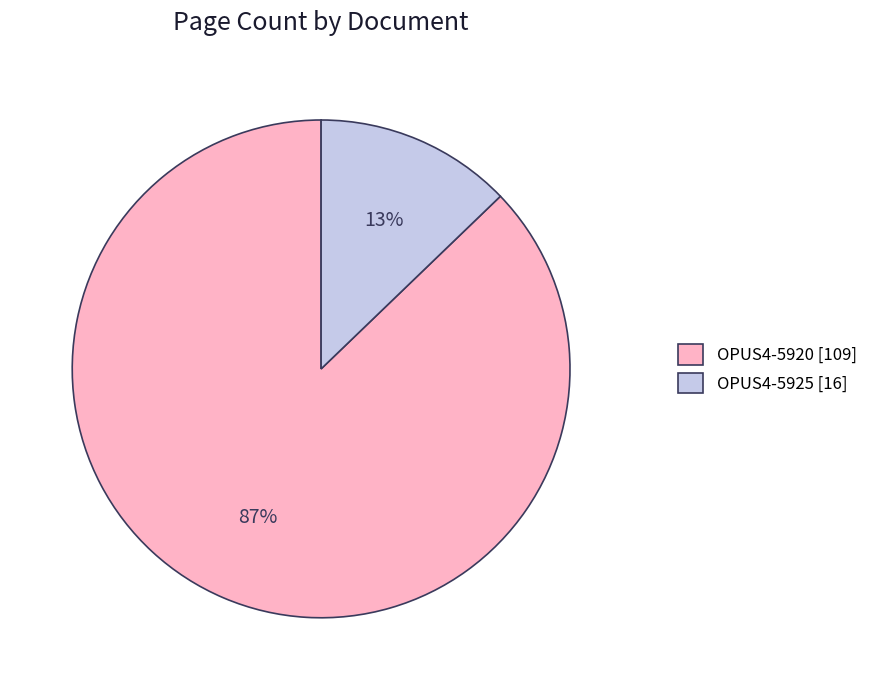

Is it true that OPUS4-5920 is 81% of the pie?

False